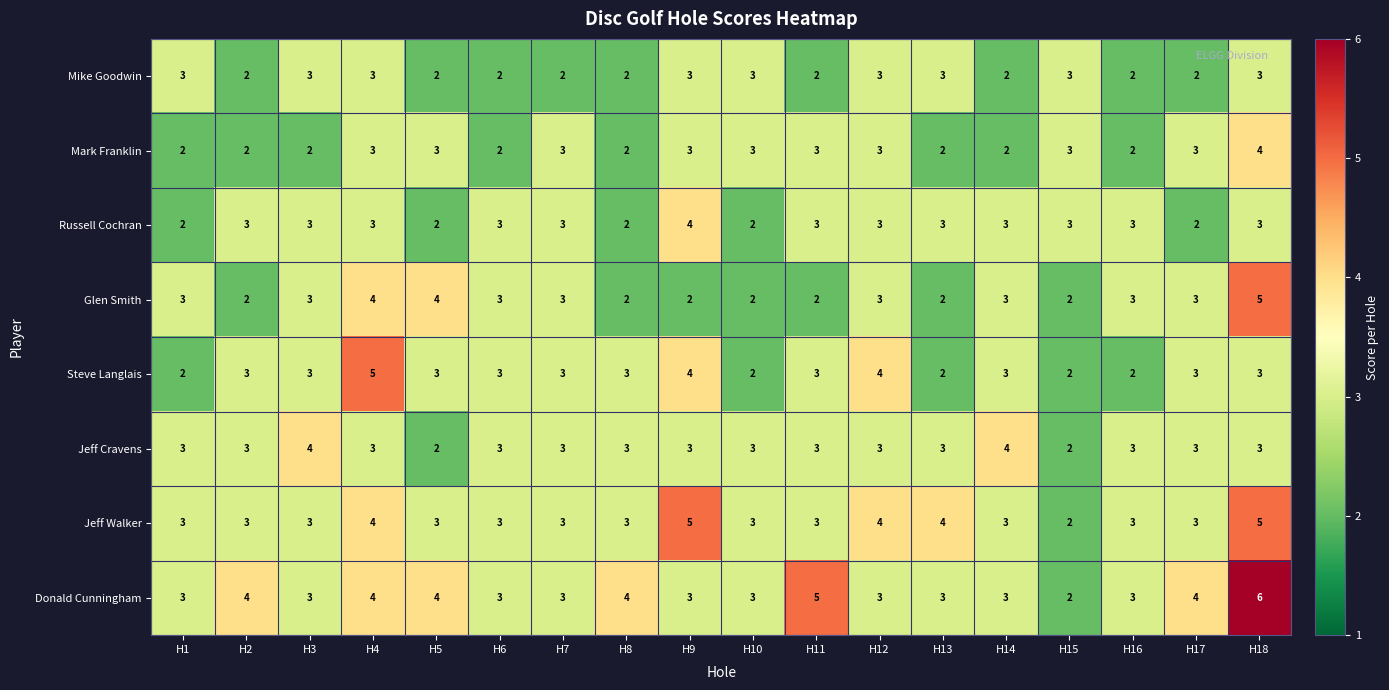

What is the greatest value displayed?

6